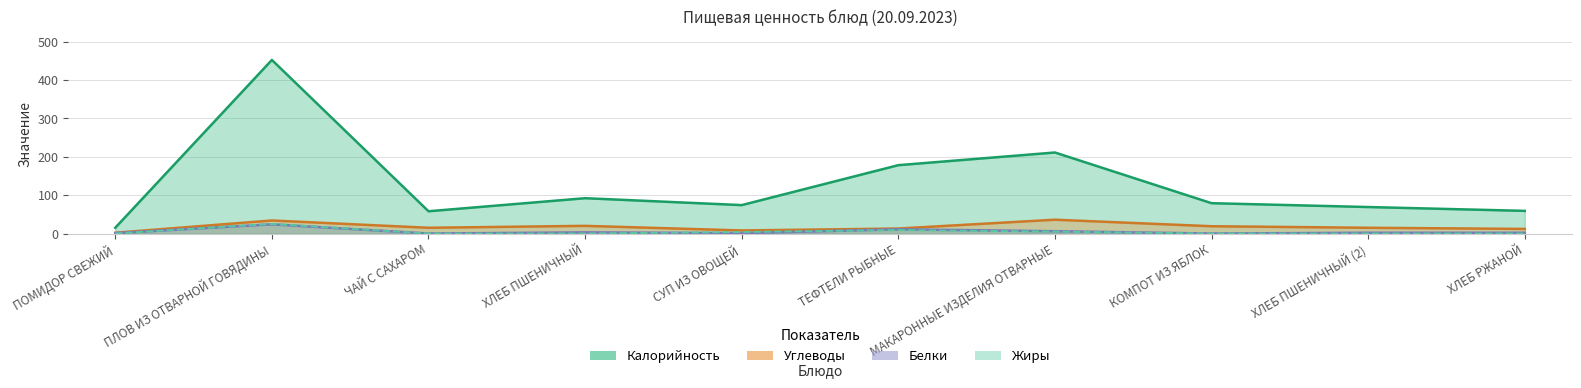

At which category does Белки reach its first local peak?

ПЛОВ ИЗ ОТВАРНОЙ ГОВЯДИНЫ